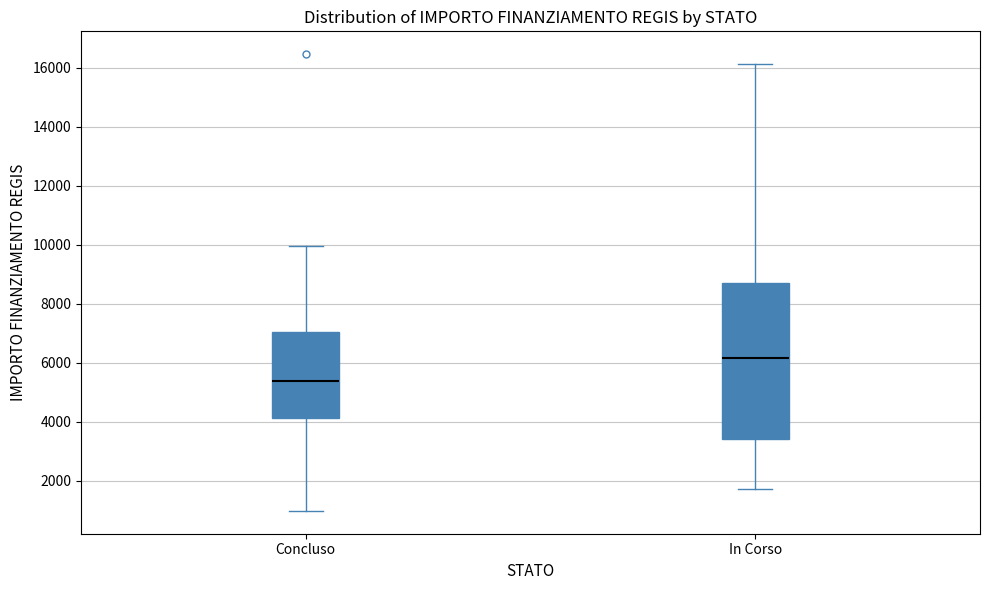

Where does the lower whisker of the box for Concluso end on the y-axis? The values are not printed on the chart, so give them approximately, as read against the axis.

1000